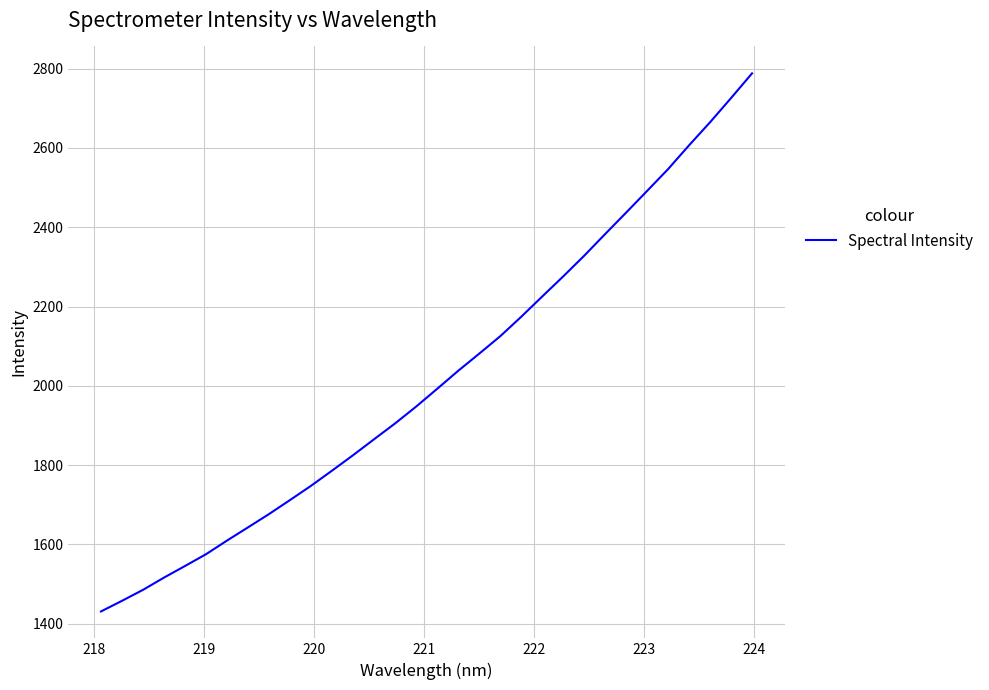

What is the maximum value shown in the chart?

2788.1